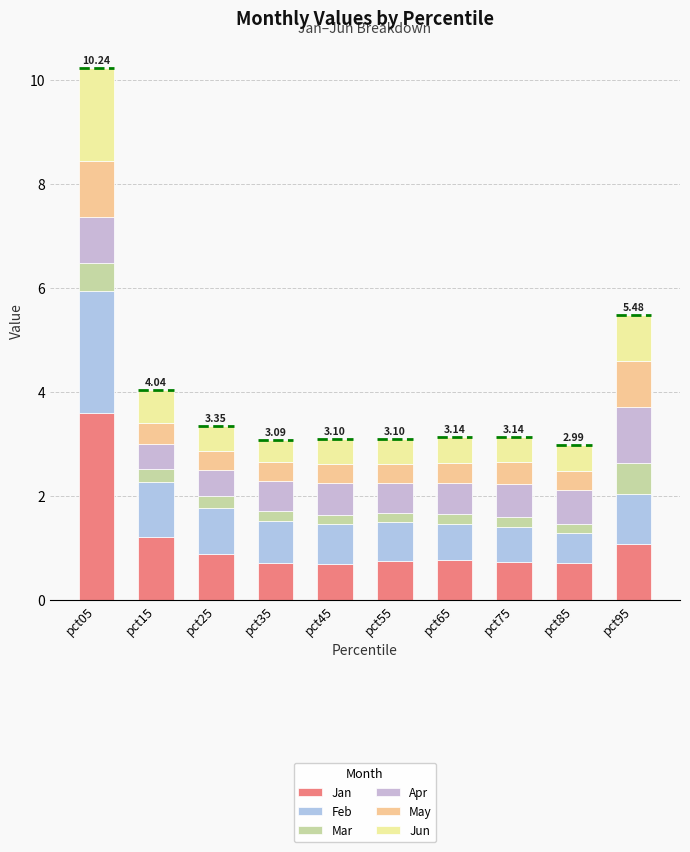

Which series changed the most between pct35 and pct85?

Feb